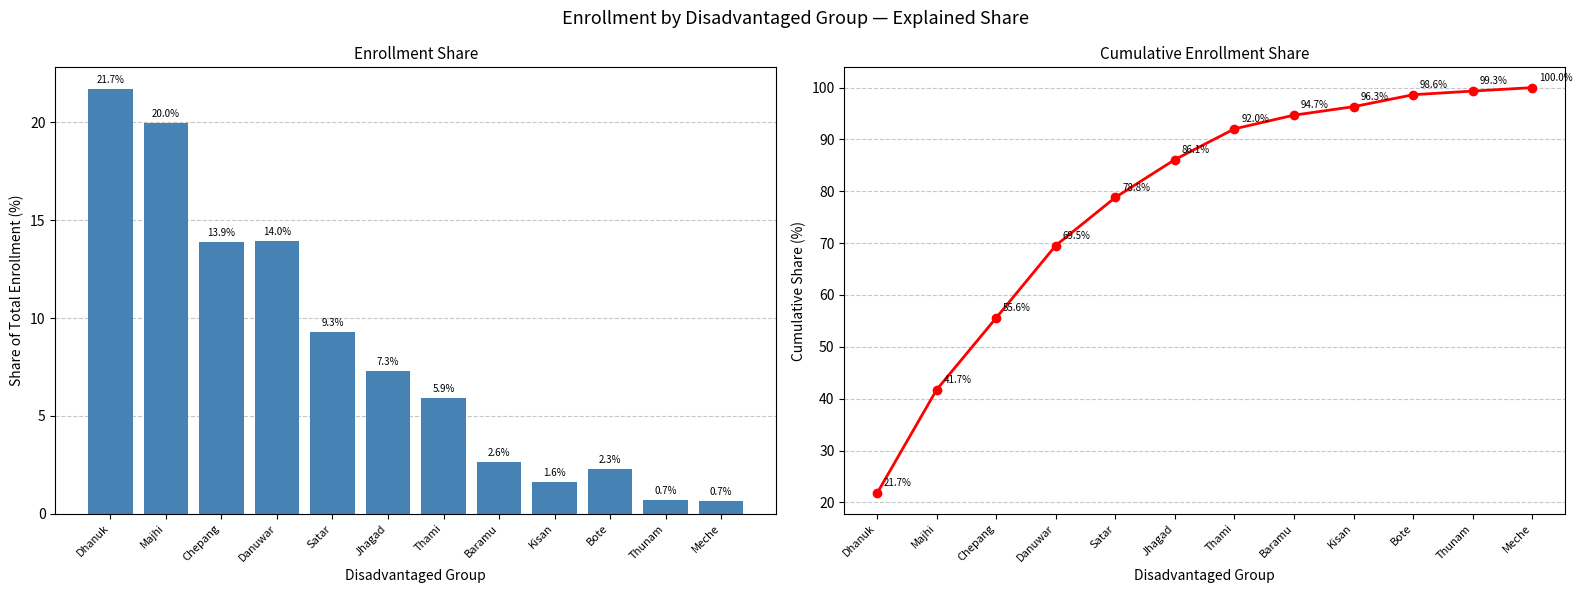

What is the label of the 8th bar from the left?

Baramu